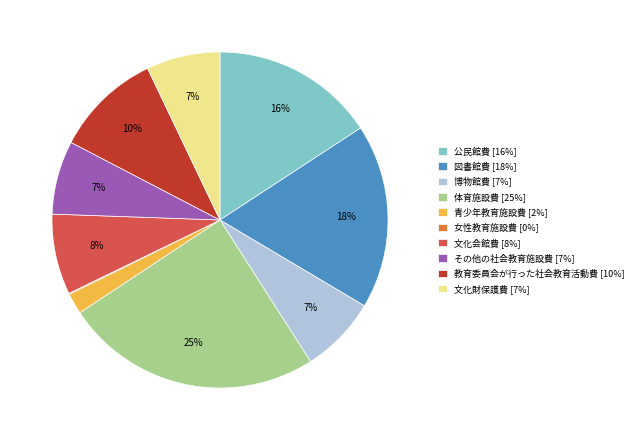

What is the ratio of the value at 文化会館費 [8%] to the value at 公民館費 [16%]?

0.5